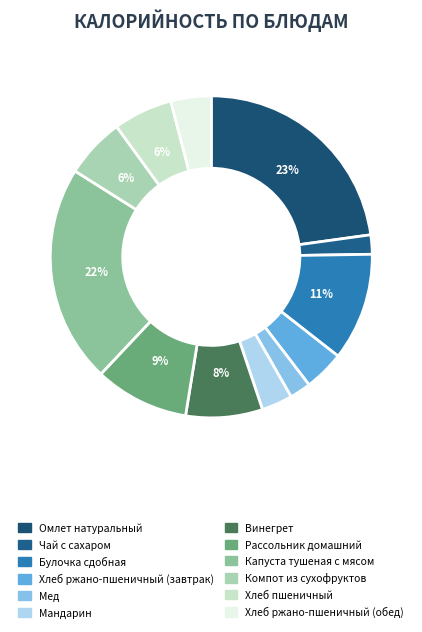

The Хлеб ржано-пшеничный (завтрак) slice represents 4% of the pie. True or false?

True